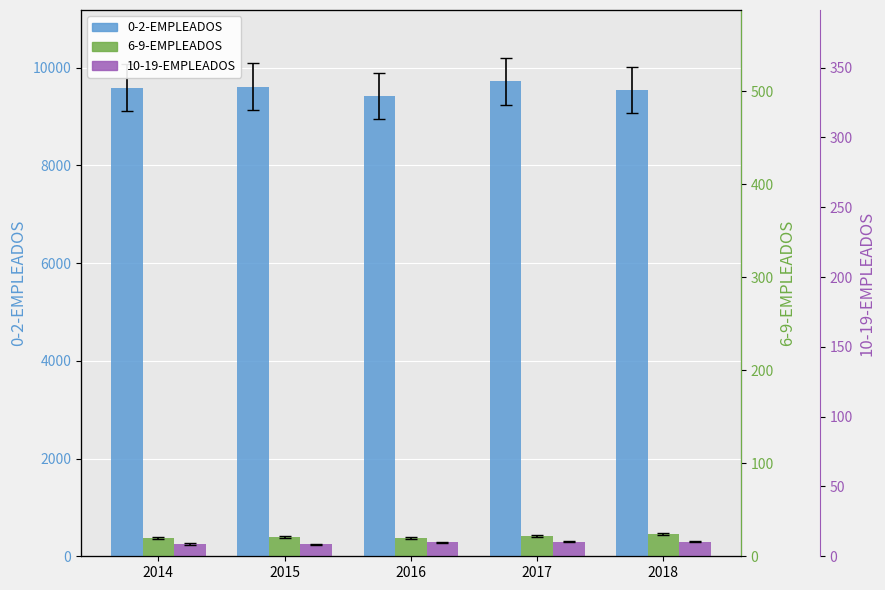

At which label is 0-2-EMPLEADOS closest to 9568?

2014